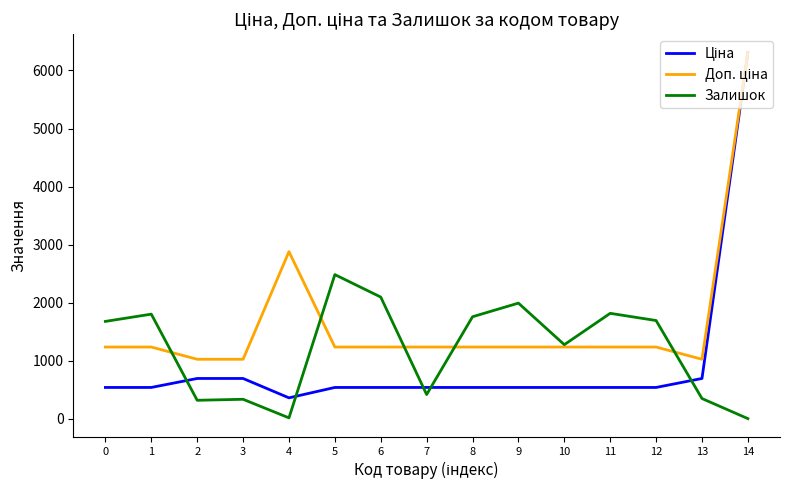

What is the sum of all Залишок values?

18026.0